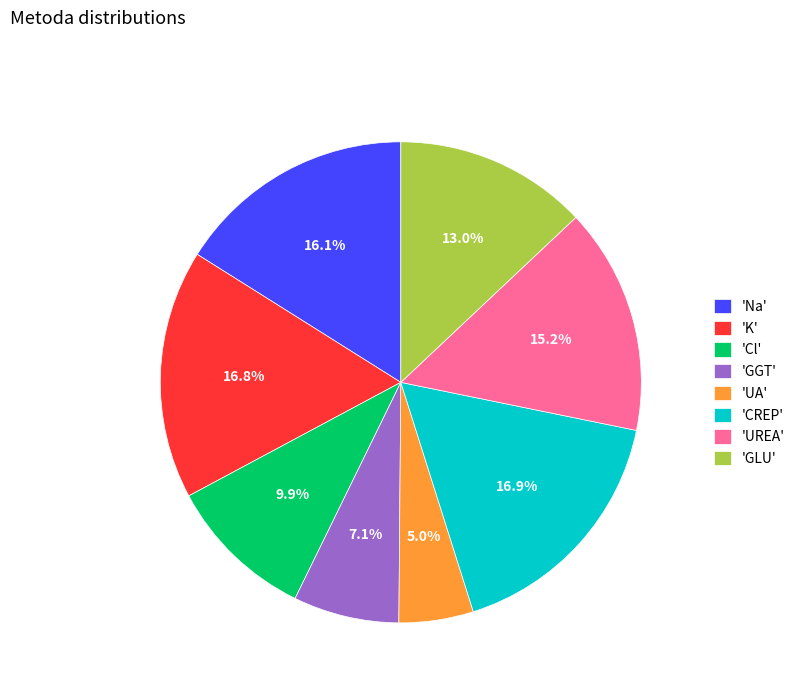

Approximately how many times larger is the value at 'GGT' compared to 'CREP'?

0.4